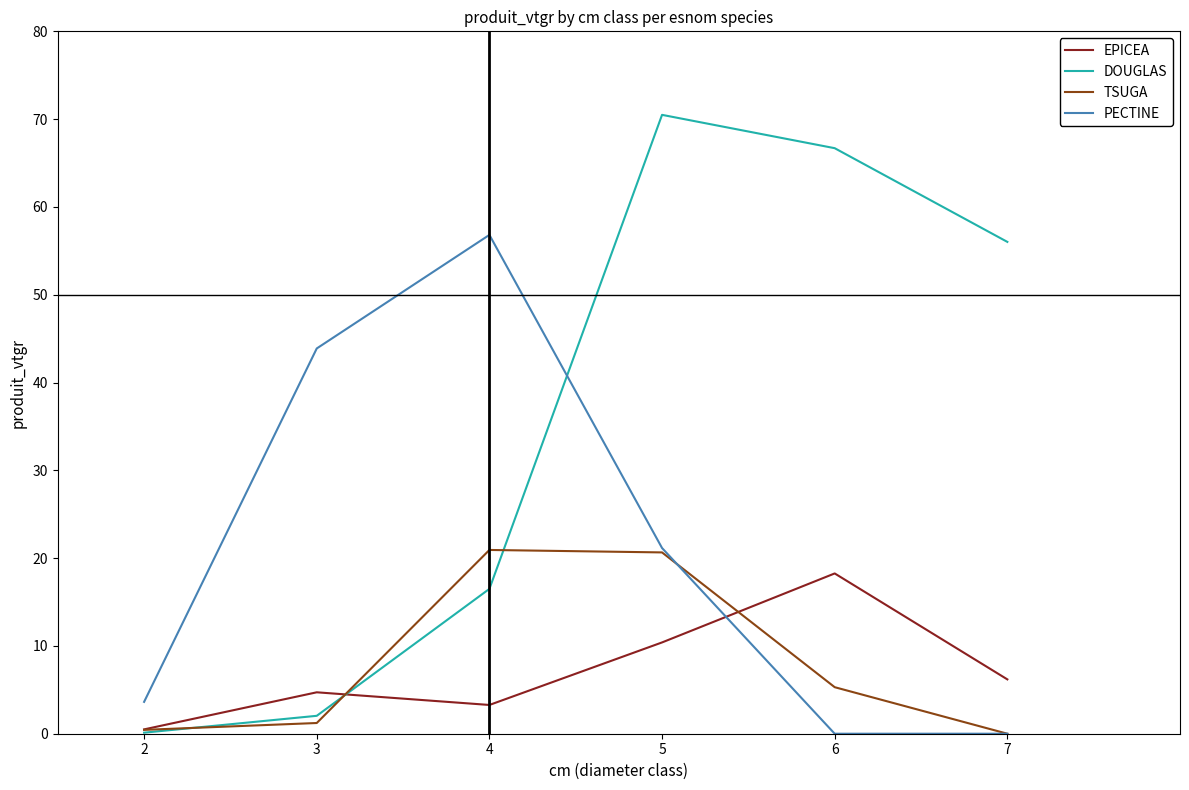

Which category has the lowest value in the EPICEA series?

2